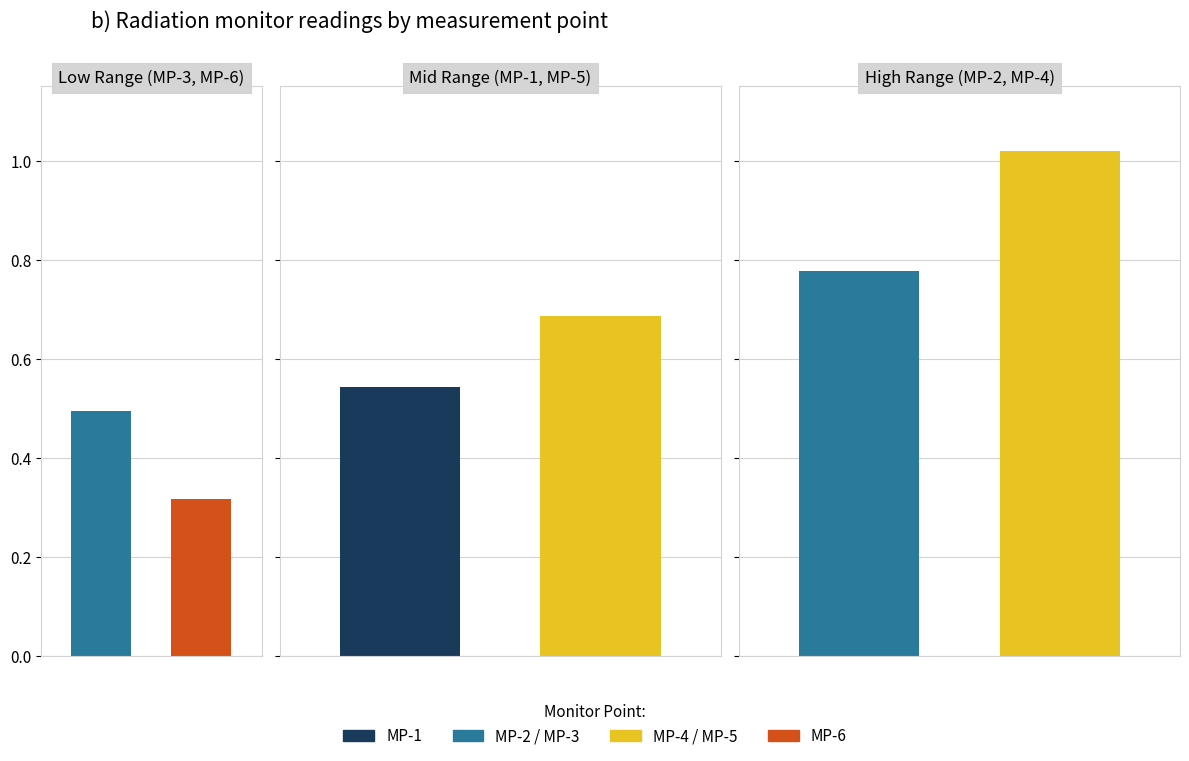

What is the value of the MP-4(uSv/h) bar at the 16th from the left?

1.0